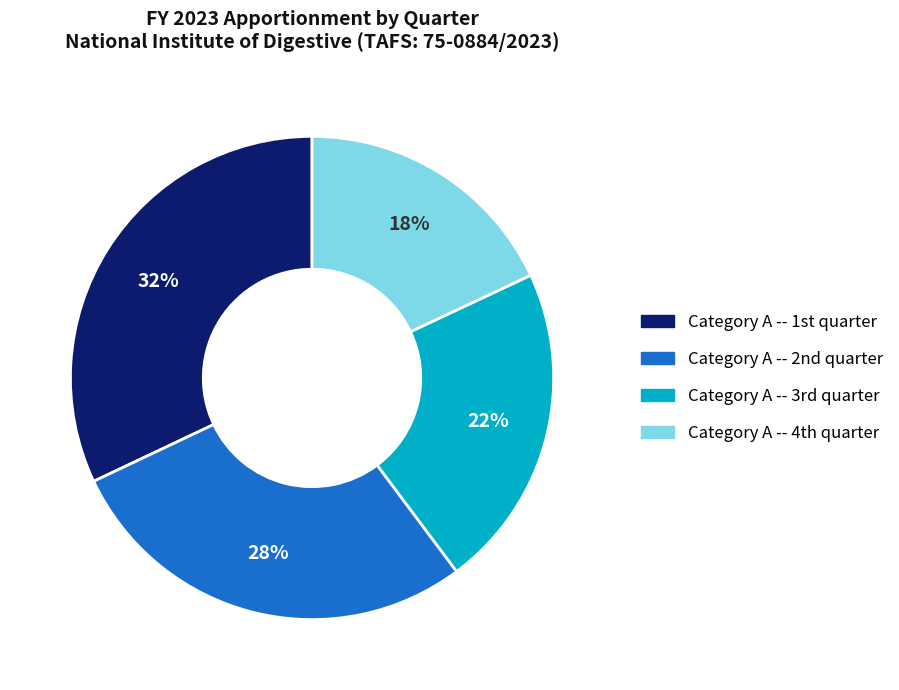

How many slices are in this pie chart?

4